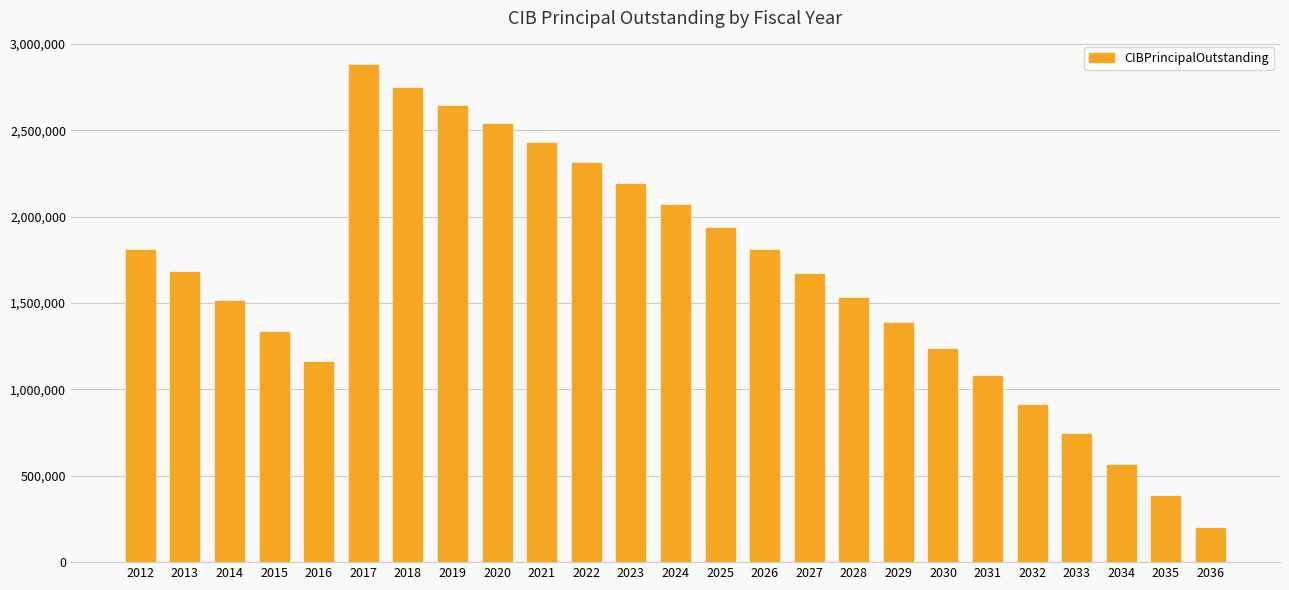

What is the change in value from 2023 to 2032?

-1280000